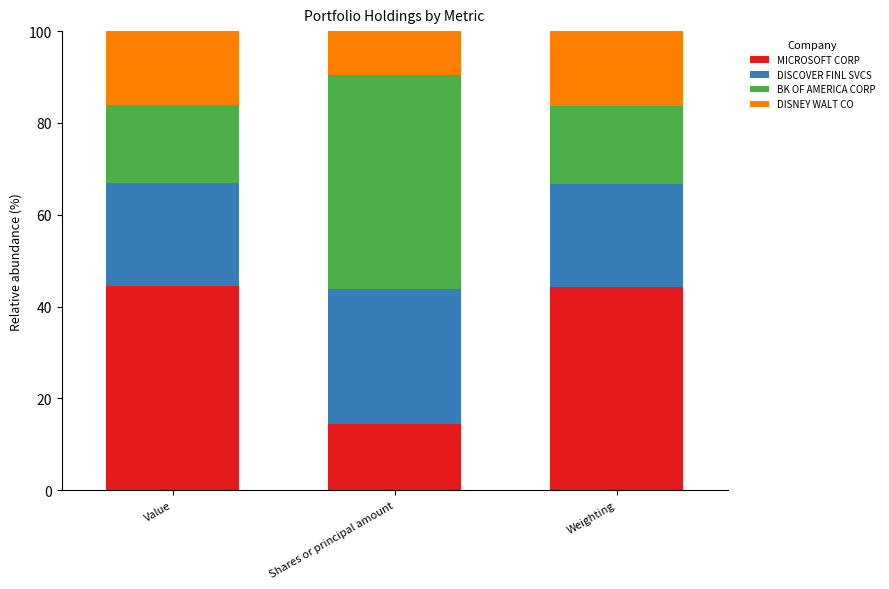

The MICROSOFT CORP series shows 77.4 at Value. True or false?

False